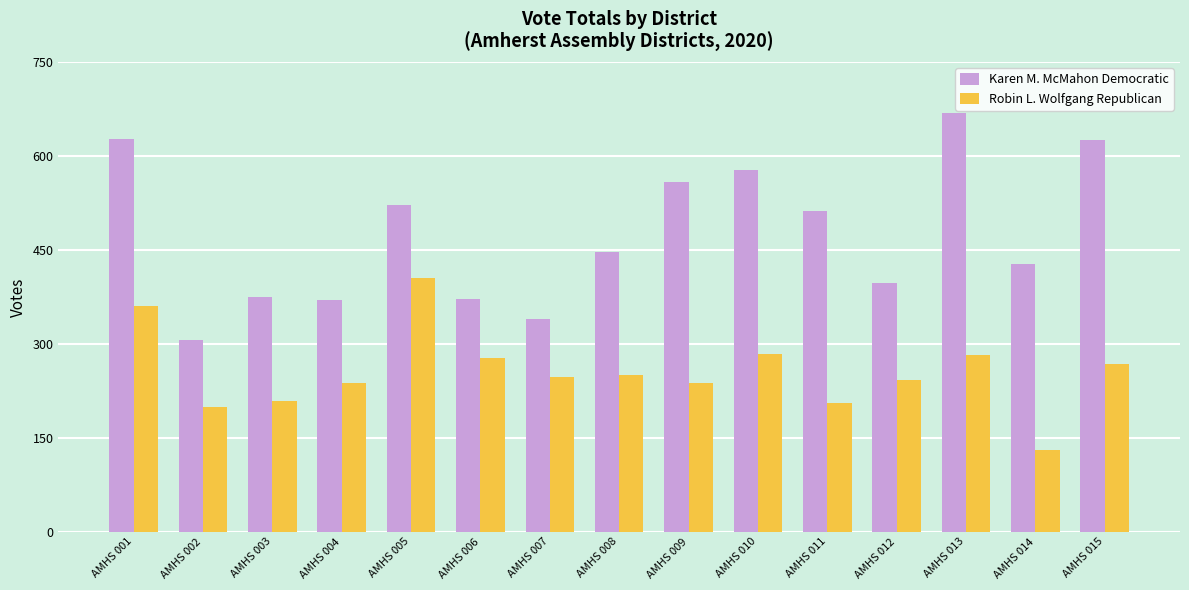

Which series has the widest spread of values?

Karen M. McMahon Democratic